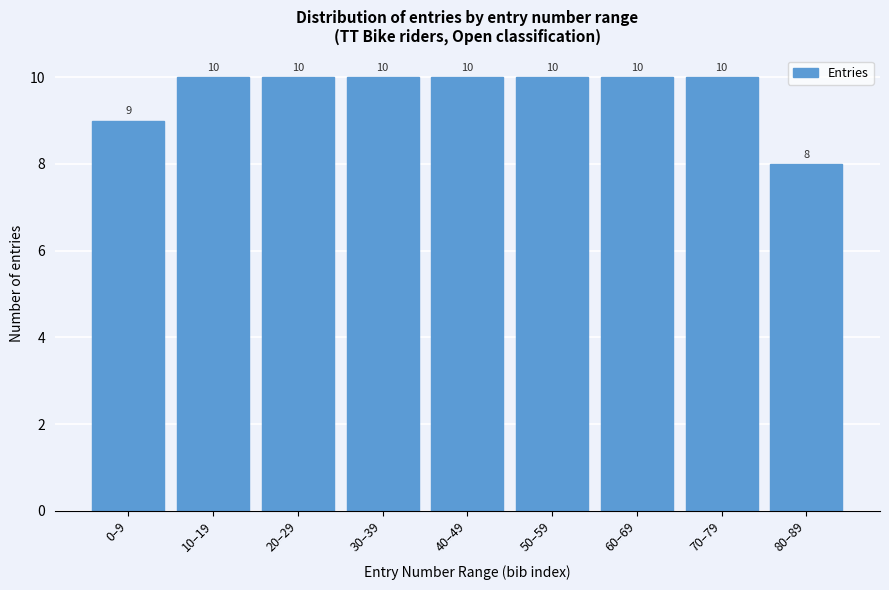

Reading left to right, what are all the values shown in this chart?

9	10	10	10	10	10	10	10	8